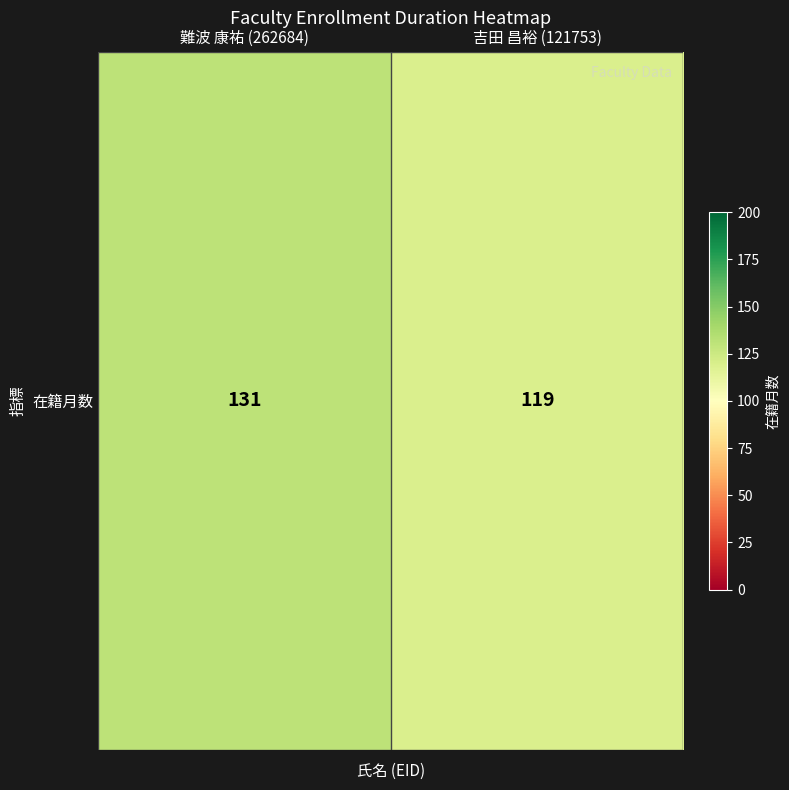

List the labels in order of value, largest first.

難波 康祐 (262684), 吉田 昌裕 (121753)